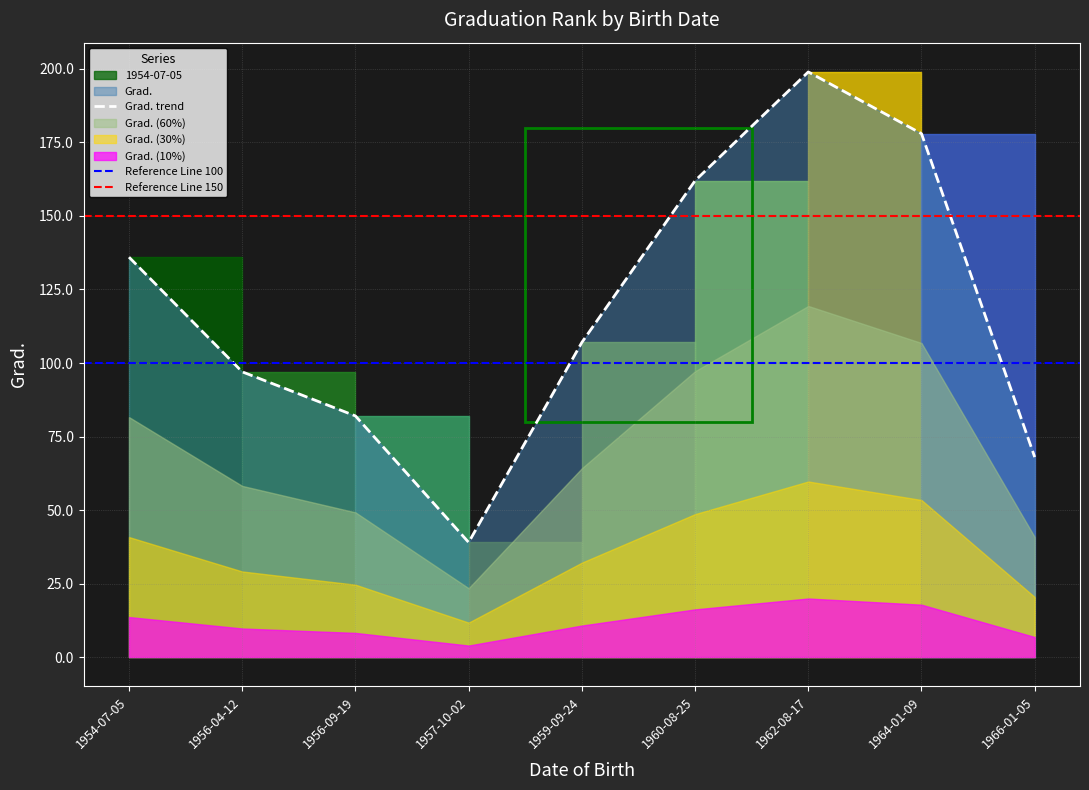

What is the value of the 6th point from the left?

162